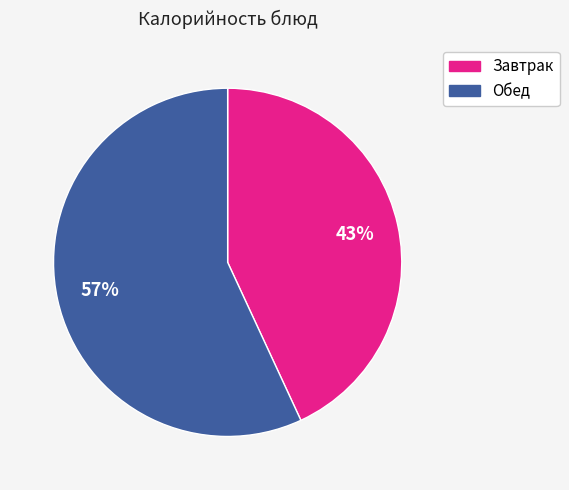

How many segments does this pie chart have?

2